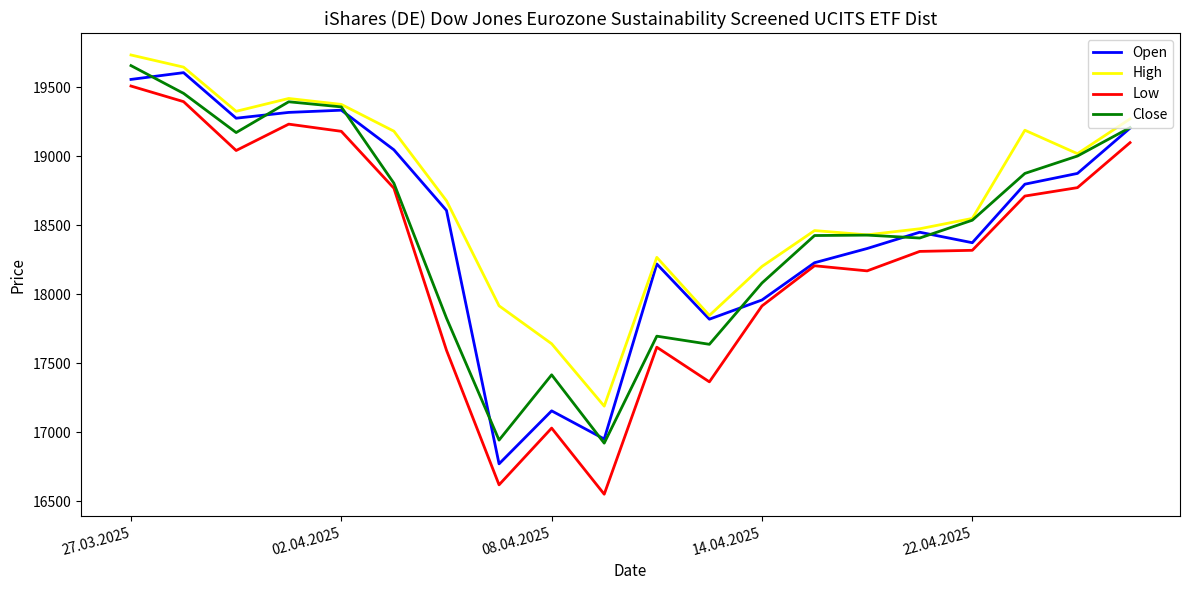

Does the chart display data point markers on the line(s)?

No